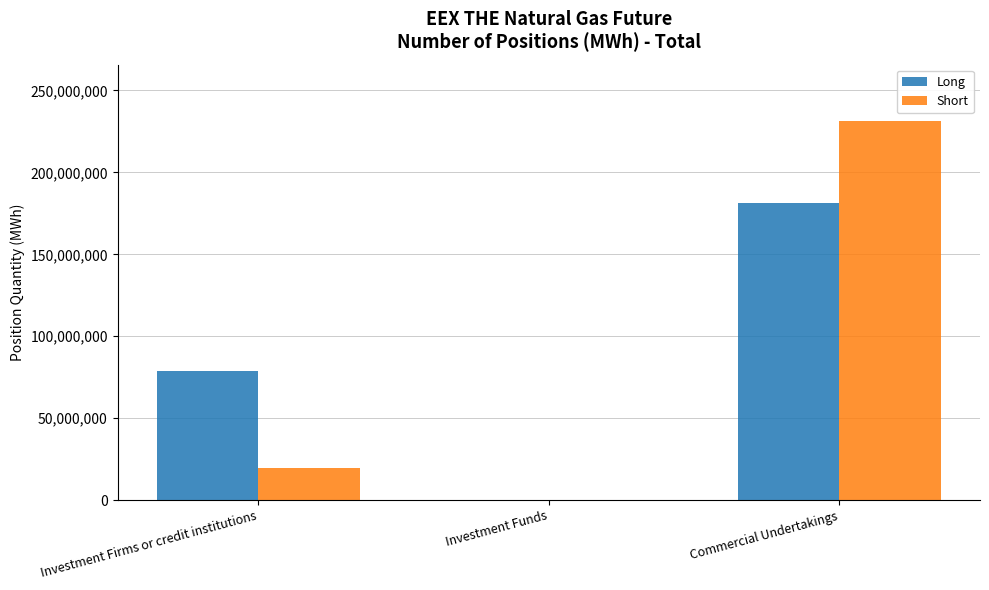

What is the approximate value of Long at Investment Firms or credit institutions?

78573392